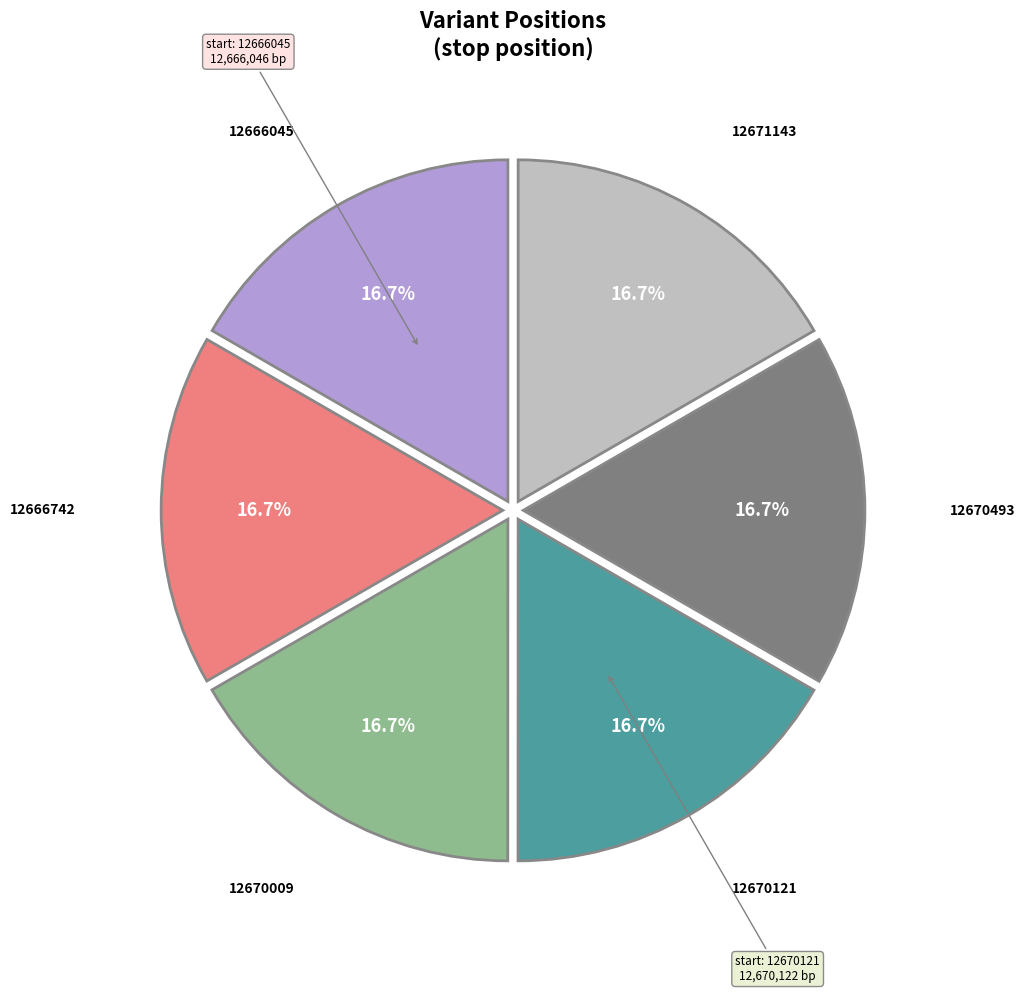

Is there any slice that represents more than half of the pie?

No